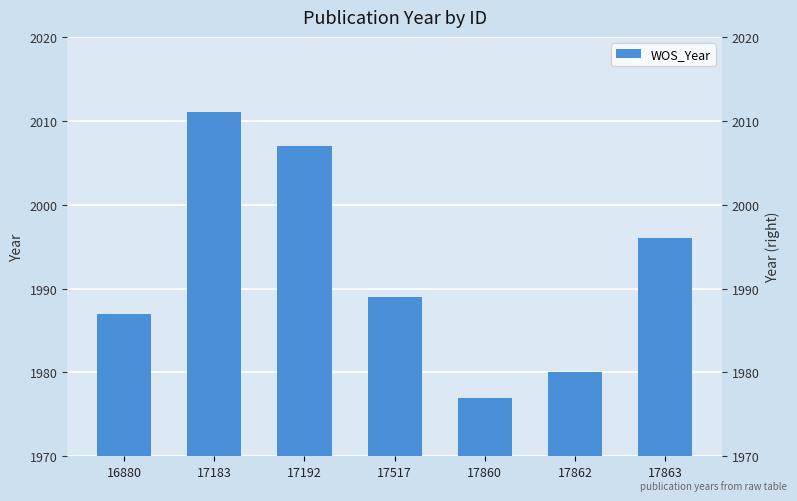

Where does the data first go above 1989?

17183